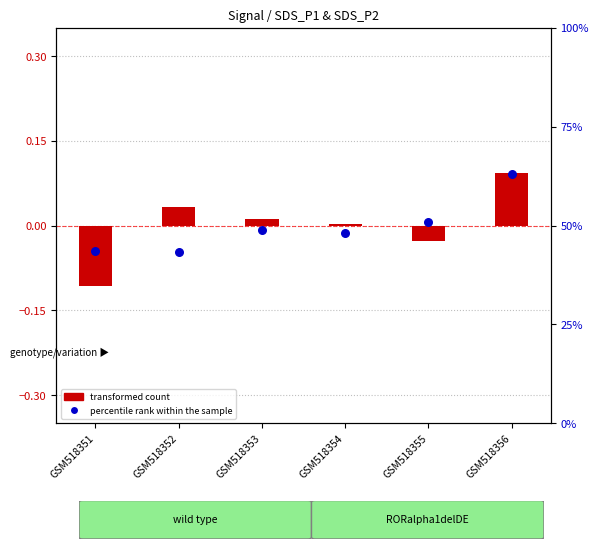

Which series reaches the maximum Y coordinate?

percentile rank within the sample